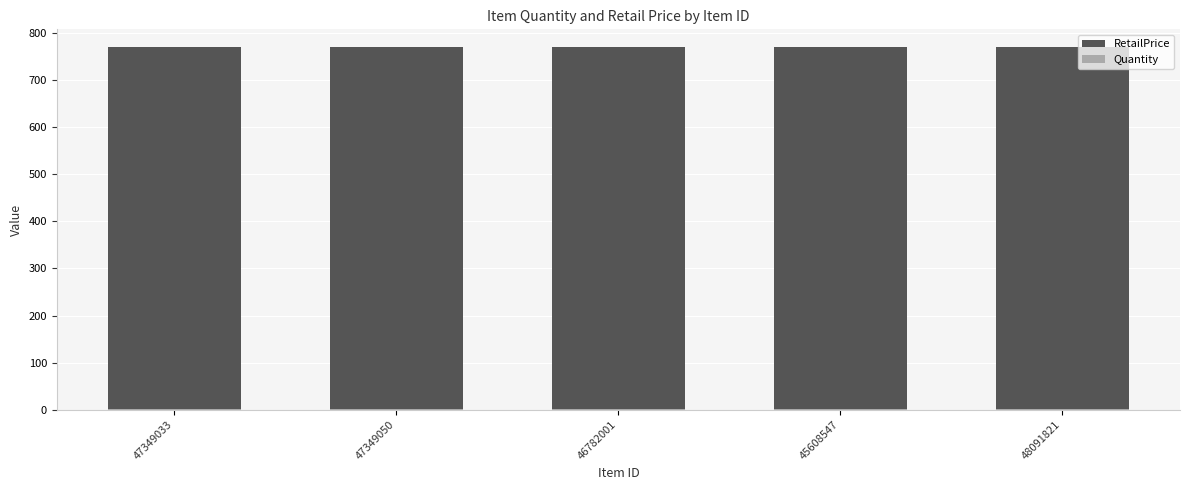

Rank the series by their average value, from highest to lowest.

RetailPrice, Quantity